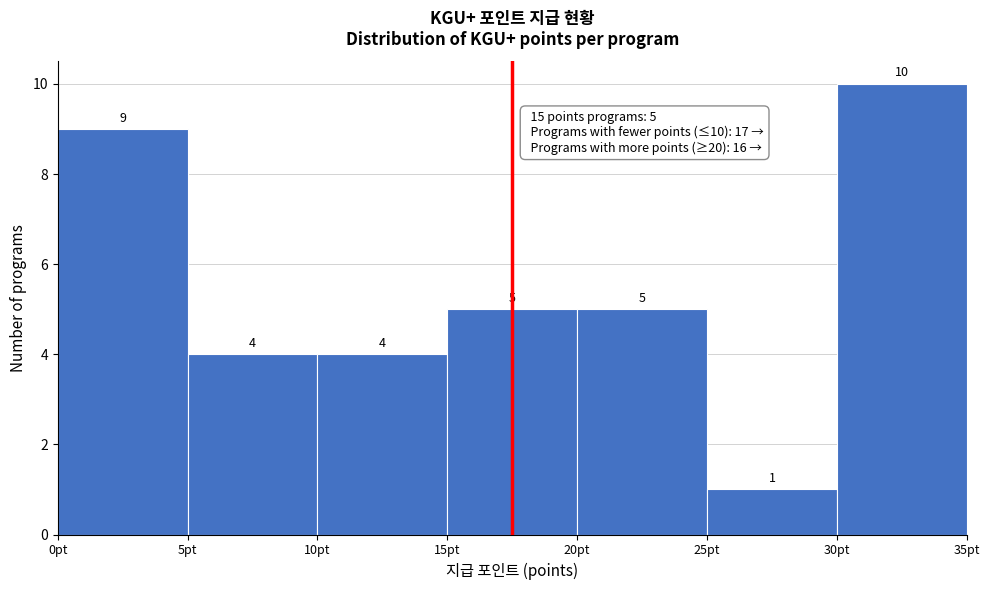

Reading left to right, transcribe this chart: for each bar, give the range it covers on the x-axis and its height.

0 to 5: 9
5 to 10: 4
10 to 15: 4
15 to 20: 5
20 to 25: 5
25 to 30: 1
30 to 35: 10